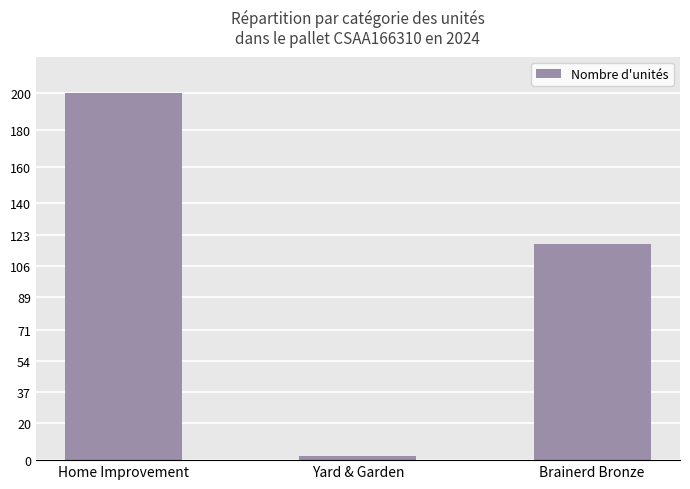

What is the label of the 1st bar from the right?

Brainerd Bronze